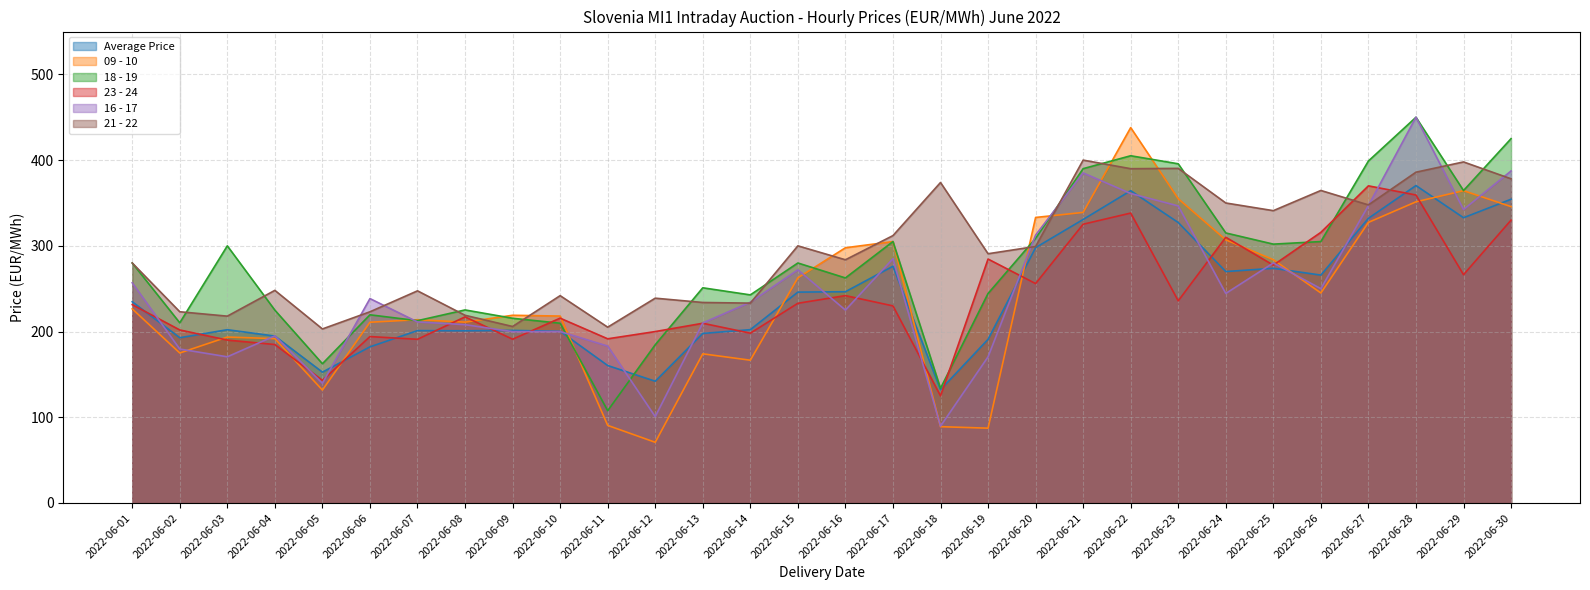

Reading left to right, transcribe all the data shown in this chart.

Average Price: 2022-06-01=234.8	2022-06-02=192.8	2022-06-03=202.2	2022-06-04=194.8	2022-06-05=152.7	2022-06-06=182.2	2022-06-07=201.1	2022-06-08=200.9	2022-06-09=201.4	2022-06-10=200.3	2022-06-11=160.4	2022-06-12=142.1	2022-06-13=197.8	2022-06-14=202.2	2022-06-15=246.0	2022-06-16=246.5	2022-06-17=276.2	2022-06-18=132.2	2022-06-19=191.0	2022-06-20=297.9	2022-06-21=330.8	2022-06-22=364.4	2022-06-23=327.2	2022-06-24=270.0	2022-06-25=273.8	2022-06-26=265.9	2022-06-27=332.1	2022-06-28=370.3	2022-06-29=332.8	2022-06-30=354.4
09 - 10: 2022-06-01=226.5	2022-06-02=175.0	2022-06-03=193.6	2022-06-04=191.8	2022-06-05=131.7	2022-06-06=210.9	2022-06-07=213.8	2022-06-08=211.0	2022-06-09=219.0	2022-06-10=218.1	2022-06-11=90.5	2022-06-12=70.8	2022-06-13=174.0	2022-06-14=166.6	2022-06-15=262.7	2022-06-16=297.8	2022-06-17=305.0	2022-06-18=89.0	2022-06-19=87.3	2022-06-20=333.1	2022-06-21=339.0	2022-06-22=437.9	2022-06-23=355.0	2022-06-24=307.0	2022-06-25=283.9	2022-06-26=245.0	2022-06-27=327.4	2022-06-28=351.4	2022-06-29=364.4	2022-06-30=345.7
18 - 19: 2022-06-01=280.0	2022-06-02=210.2	2022-06-03=300.0	2022-06-04=225.0	2022-06-05=162.5	2022-06-06=219.6	2022-06-07=212.7	2022-06-08=225.2	2022-06-09=215.5	2022-06-10=209.7	2022-06-11=107.7	2022-06-12=184.6	2022-06-13=251.1	2022-06-14=242.8	2022-06-15=280.0	2022-06-16=262.6	2022-06-17=305.0	2022-06-18=133.8	2022-06-19=244.4	2022-06-20=308.7	2022-06-21=390.1	2022-06-22=405.1	2022-06-23=395.7	2022-06-24=315.1	2022-06-25=302.0	2022-06-26=305.0	2022-06-27=399.0	2022-06-28=450.0	2022-06-29=364.5	2022-06-30=425.1
23 - 24: 2022-06-01=231.4	2022-06-02=201.9	2022-06-03=190.1	2022-06-04=184.9	2022-06-05=143.1	2022-06-06=194.2	2022-06-07=191.0	2022-06-08=217.1	2022-06-09=191.1	2022-06-10=215.6	2022-06-11=191.6	2022-06-12=200.0	2022-06-13=209.7	2022-06-14=198.1	2022-06-15=233.0	2022-06-16=241.9	2022-06-17=229.9	2022-06-18=125.0	2022-06-19=284.6	2022-06-20=256.0	2022-06-21=325.2	2022-06-22=338.2	2022-06-23=235.8	2022-06-24=310.0	2022-06-25=277.5	2022-06-26=315.8	2022-06-27=370.0	2022-06-28=359.3	2022-06-29=266.3	2022-06-30=330.0
16 - 17: 2022-06-01=256.9	2022-06-02=179.6	2022-06-03=170.6	2022-06-04=195.0	2022-06-05=139.6	2022-06-06=238.5	2022-06-07=211.2	2022-06-08=208.1	2022-06-09=199.9	2022-06-10=200.0	2022-06-11=183.1	2022-06-12=100.7	2022-06-13=210.0	2022-06-14=234.2	2022-06-15=272.0	2022-06-16=225.1	2022-06-17=285.0	2022-06-18=89.6	2022-06-19=170.5	2022-06-20=312.6	2022-06-21=385.1	2022-06-22=361.1	2022-06-23=346.6	2022-06-24=244.5	2022-06-25=280.0	2022-06-26=250.0	2022-06-27=347.0	2022-06-28=450.1	2022-06-29=342.4	2022-06-30=387.4
21 - 22: 2022-06-01=280.0	2022-06-02=223.1	2022-06-03=218.0	2022-06-04=248.1	2022-06-05=203.1	2022-06-06=223.1	2022-06-07=247.5	2022-06-08=219.0	2022-06-09=205.9	2022-06-10=241.9	2022-06-11=205.1	2022-06-12=238.9	2022-06-13=233.9	2022-06-14=233.2	2022-06-15=300.0	2022-06-16=283.7	2022-06-17=311.9	2022-06-18=373.9	2022-06-19=290.8	2022-06-20=299.3	2022-06-21=400.0	2022-06-22=390.0	2022-06-23=390.4	2022-06-24=350.0	2022-06-25=341.1	2022-06-26=364.6	2022-06-27=347.8	2022-06-28=385.9	2022-06-29=397.9	2022-06-30=378.2